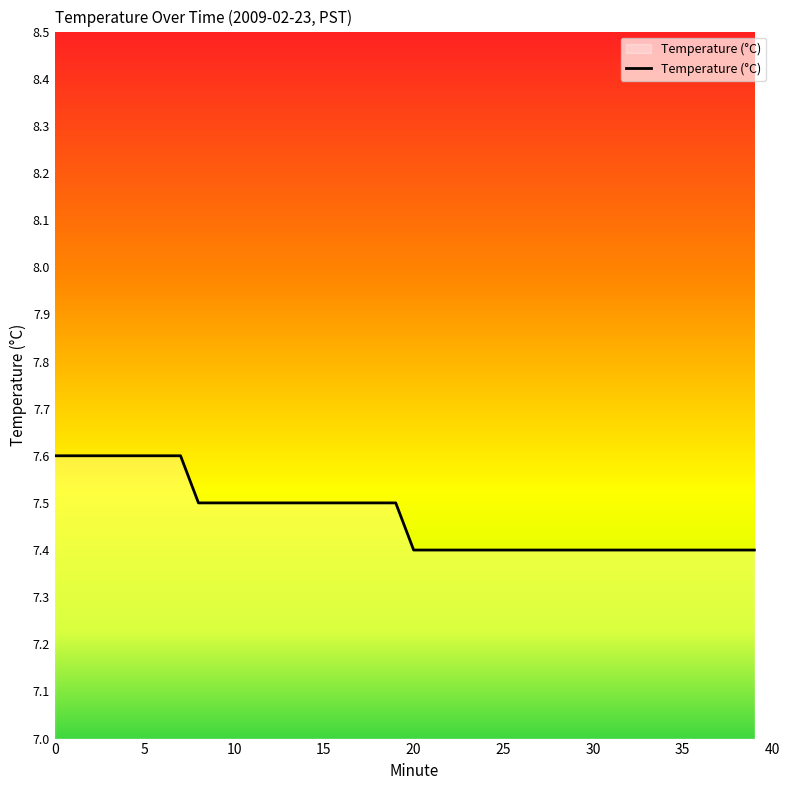

Does the chart have visible grid lines?

No